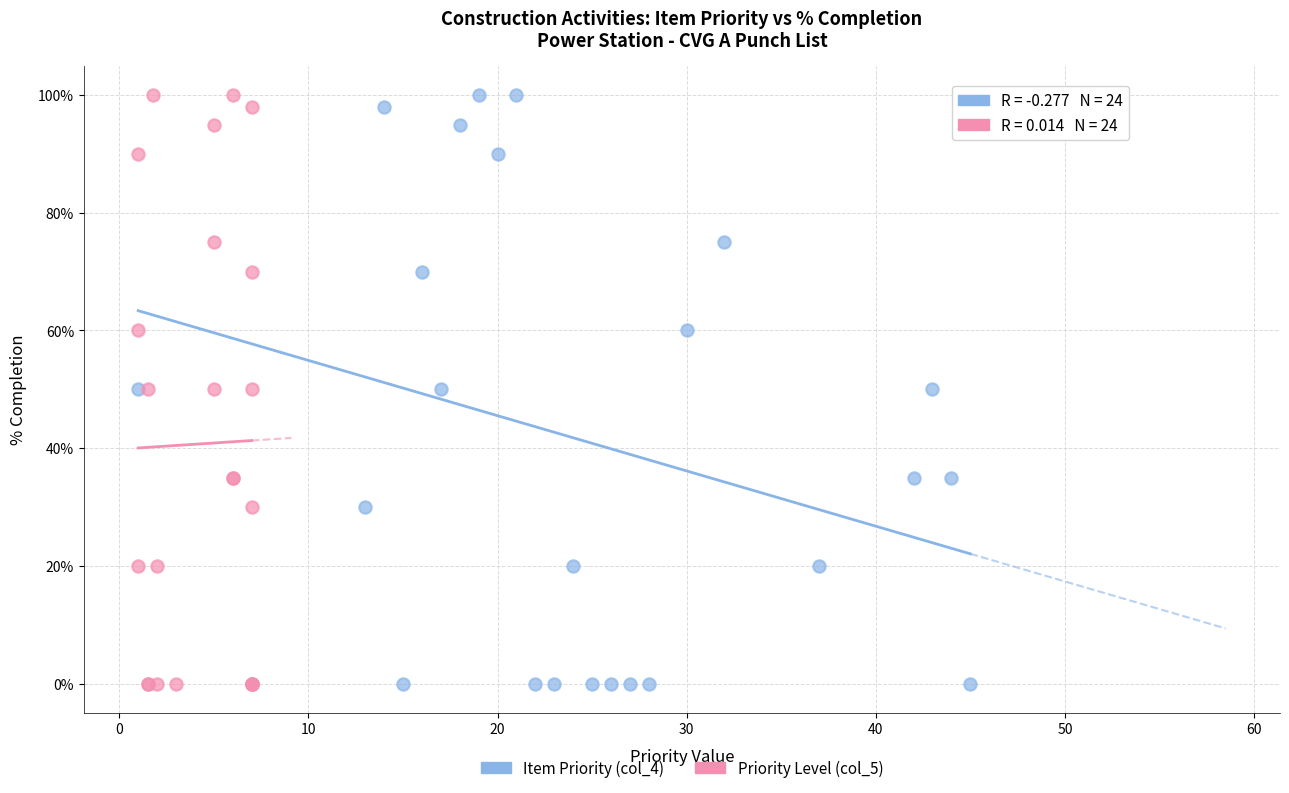

What are all the series names shown in the legend?

Item Priority (col_4), Priority Level (col_5)